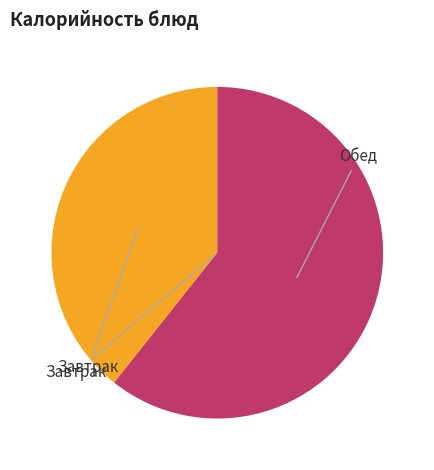

The Завтрак slice represents 39% of the pie. True or false?

True